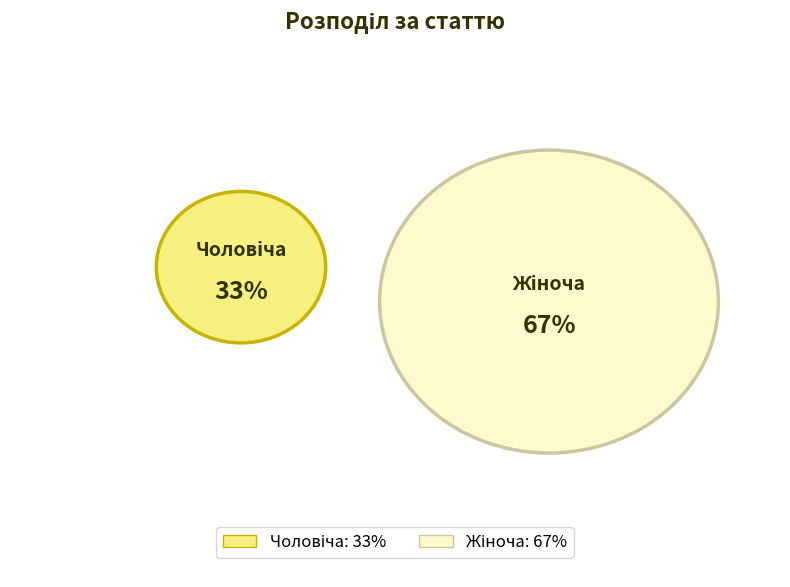

Count the number of slices in the pie.

2